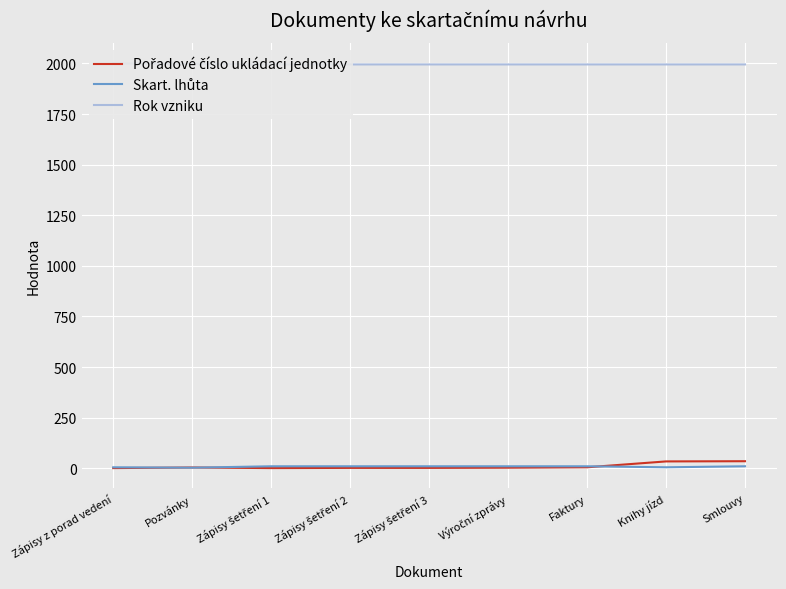

Is this an area chart (filled region under the line)?

No